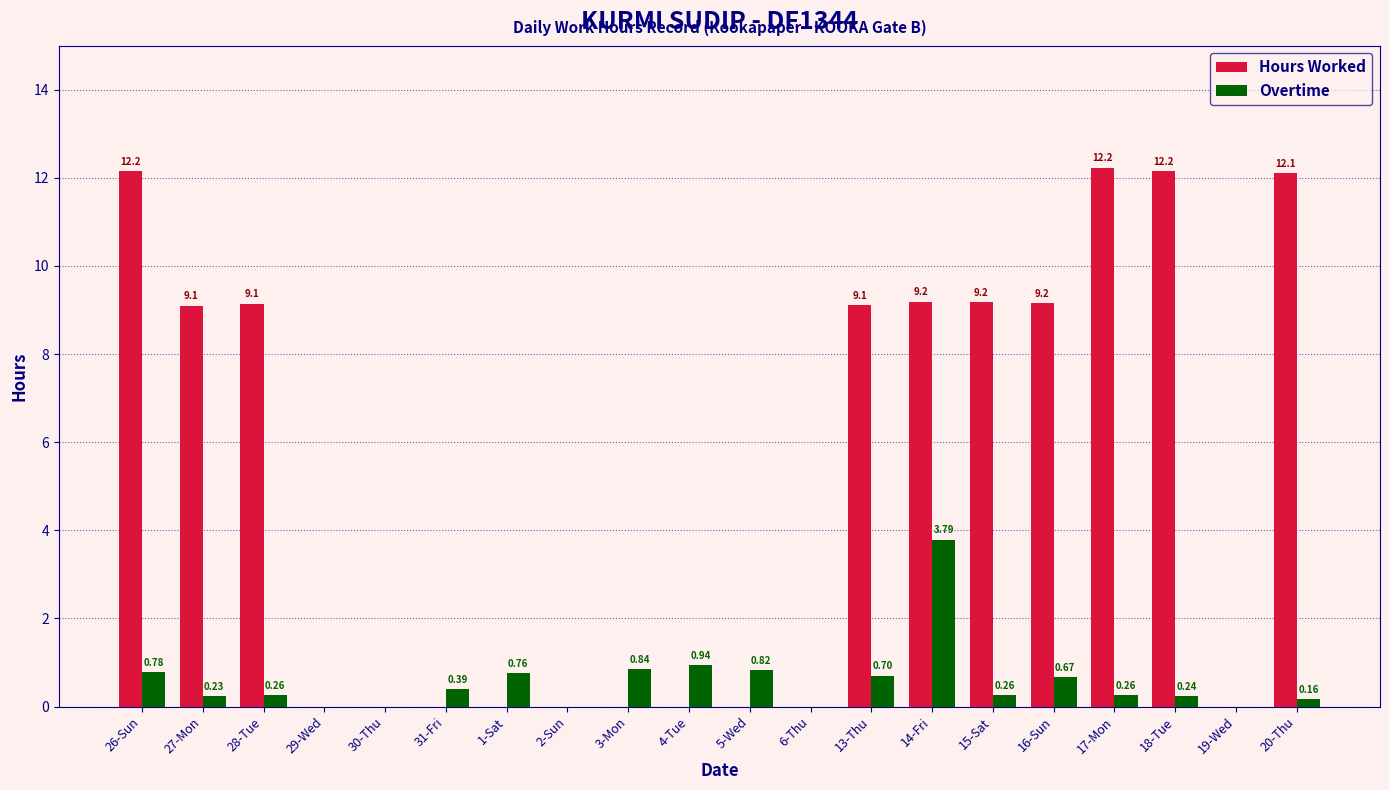

What is the sum of all Overtime values?

11.1